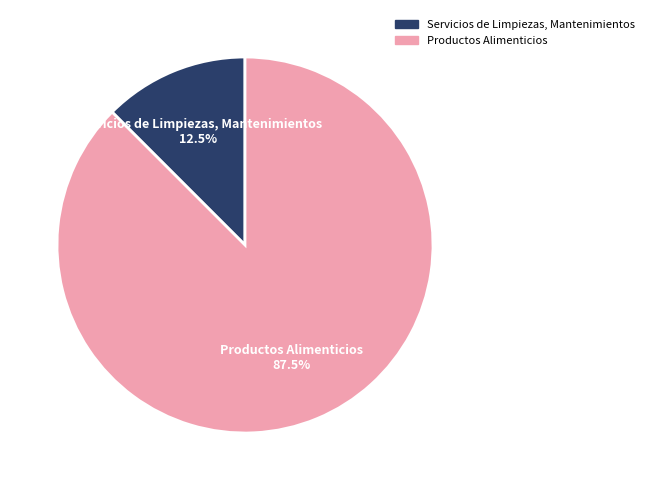

Between Productos Alimenticios and Servicios de Limpiezas, Mantenimientos, which is larger?

Productos Alimenticios